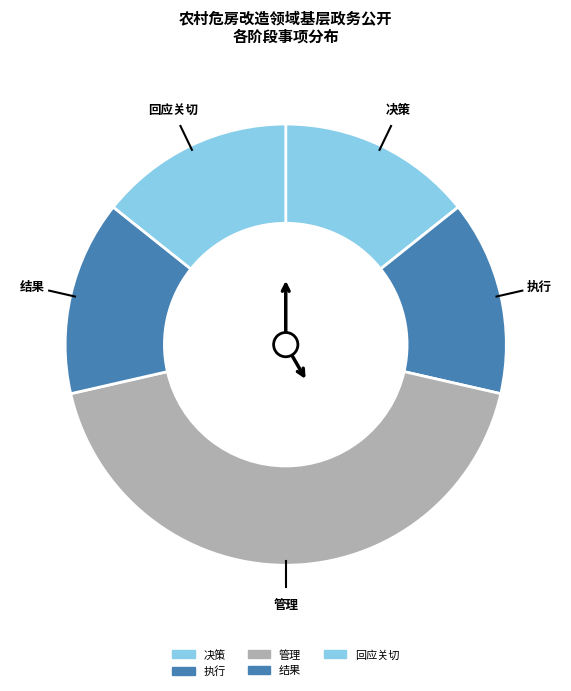

True or false: 决策 accounts for 14% of the total.

True